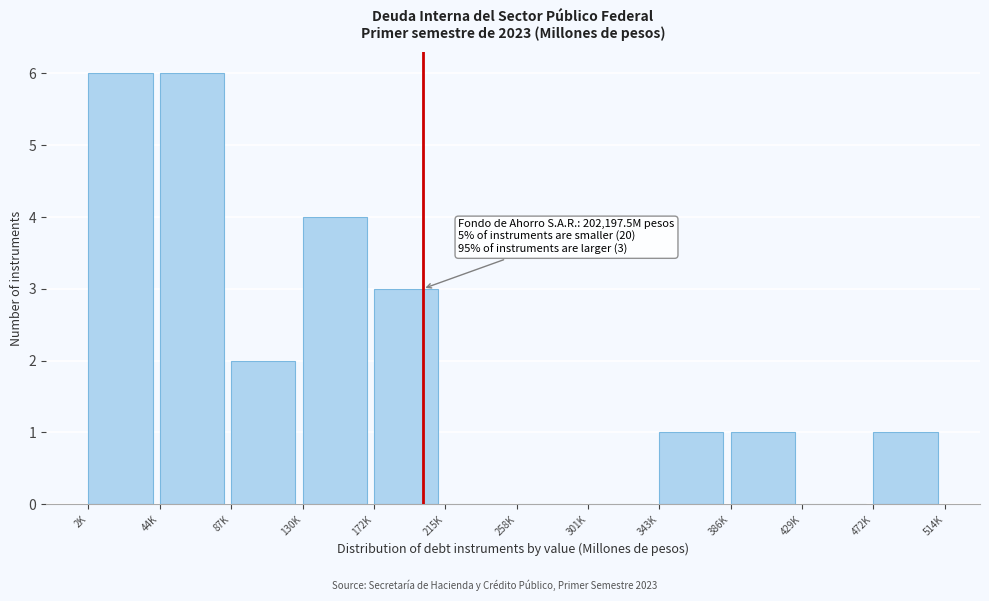

Reading left to right, extract all data points from this chart.

2K=6	44K=6	87K=2	130K=4	172K=3	215K=0	258K=0	301K=0	343K=1	386K=1	429K=0	472K=1